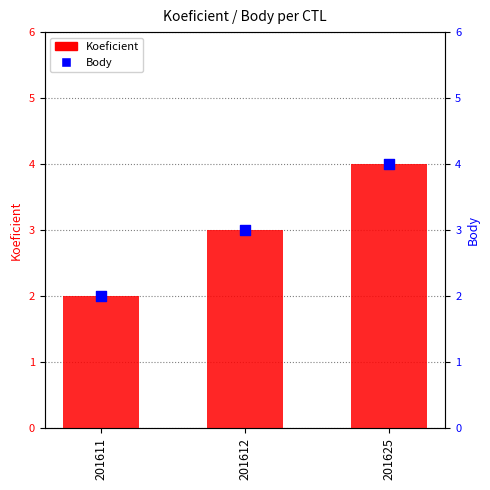

What is the total value across all series at 201612?

6